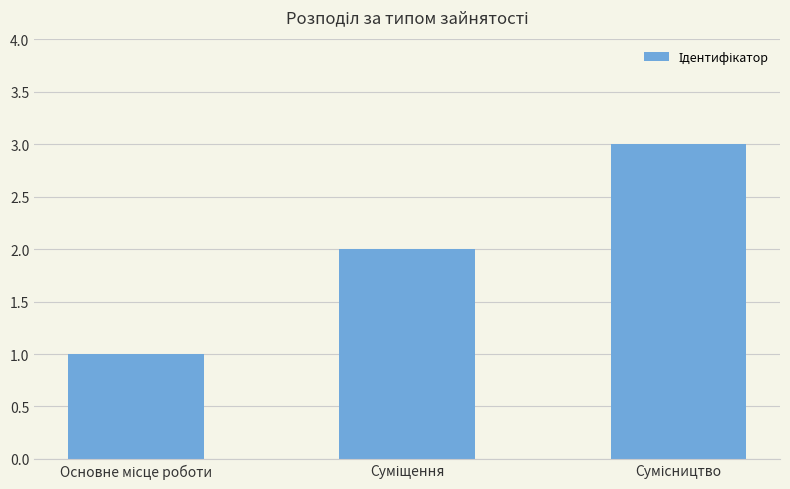

What is the value of the 2nd bar from the left?

2